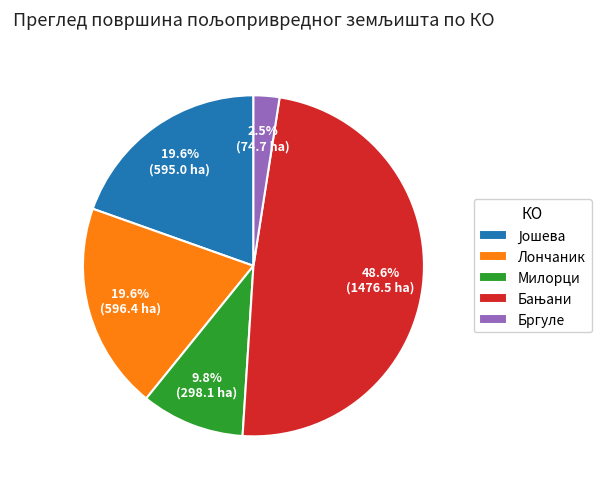

To the nearest percent, what portion does Лончаник represent?

20%